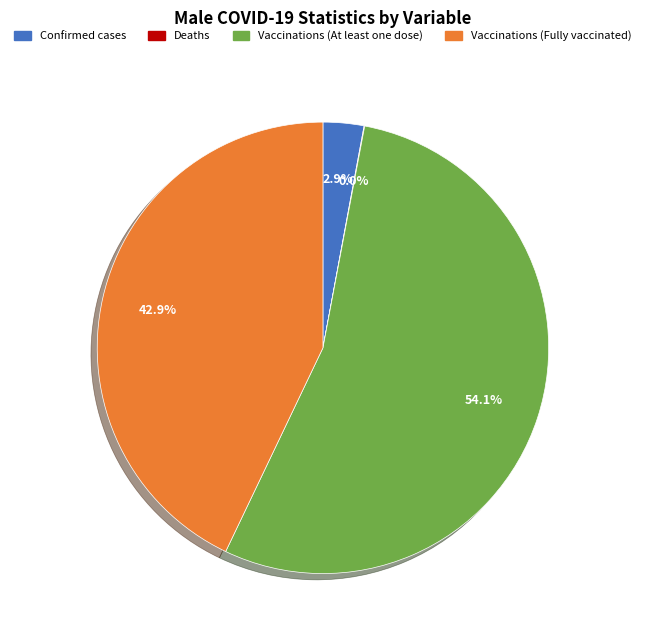

Which category accounts for the majority?

Vaccinations (At least one dose)